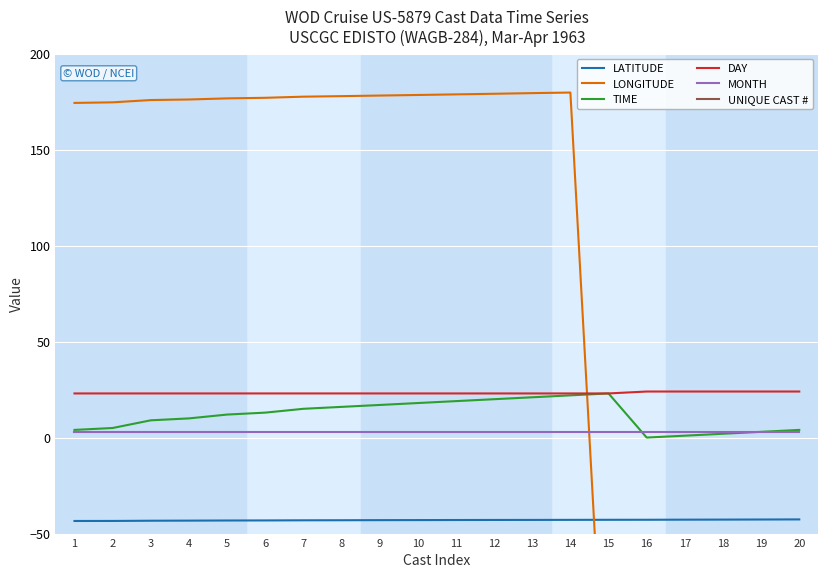

Where is MONTH nearest to the value 3?

1